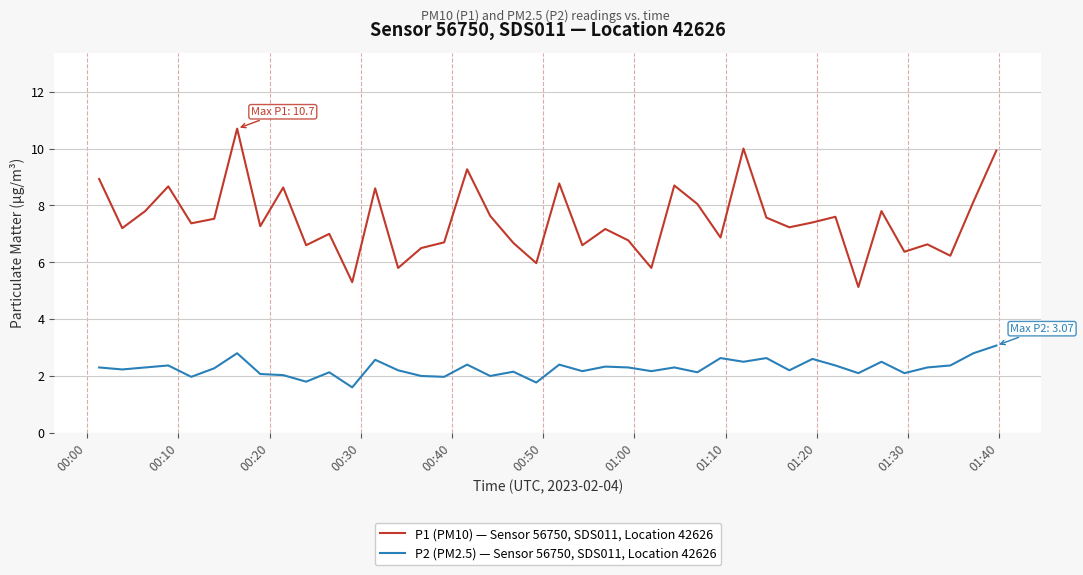

List the series in order of their overall mean, lowest first.

P2 (PM2.5) — Sensor 56750, SDS011, Location 42626, P1 (PM10) — Sensor 56750, SDS011, Location 42626